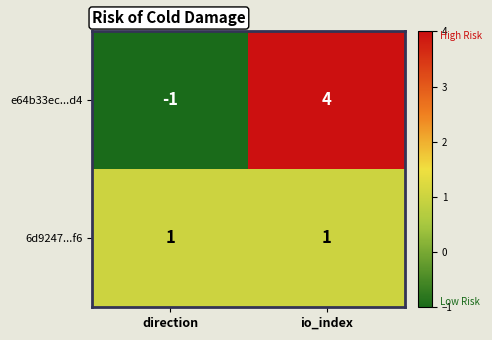

True or false: 6d9247...f6 has a value of 1 at direction.

True